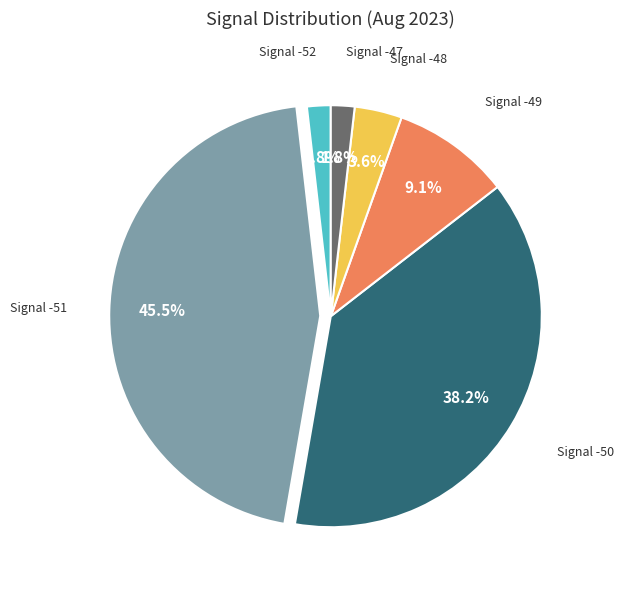

Is there any slice that represents more than half of the pie?

No